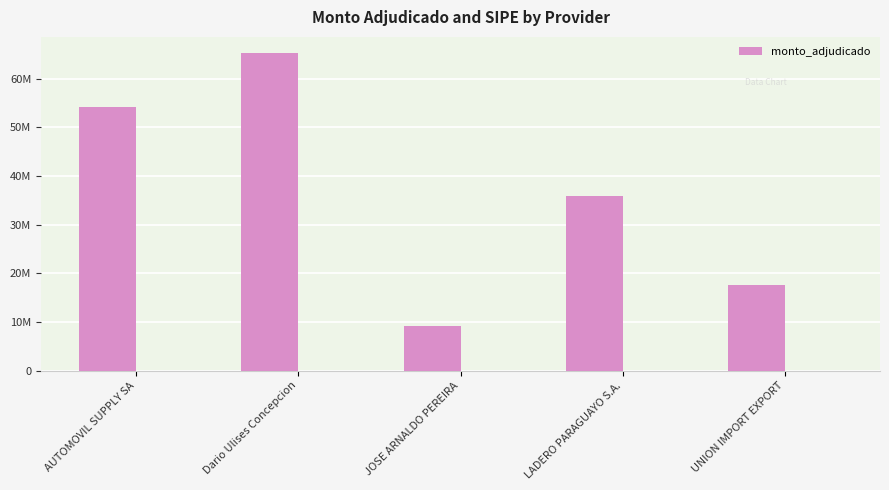

Rank the categories by value from highest to lowest.

Dario Ulises Concepcion, AUTOMOVIL SUPPLY SA, LADERO PARAGUAYO S.A., UNION IMPORT EXPORT, JOSE ARNALDO PEREIRA